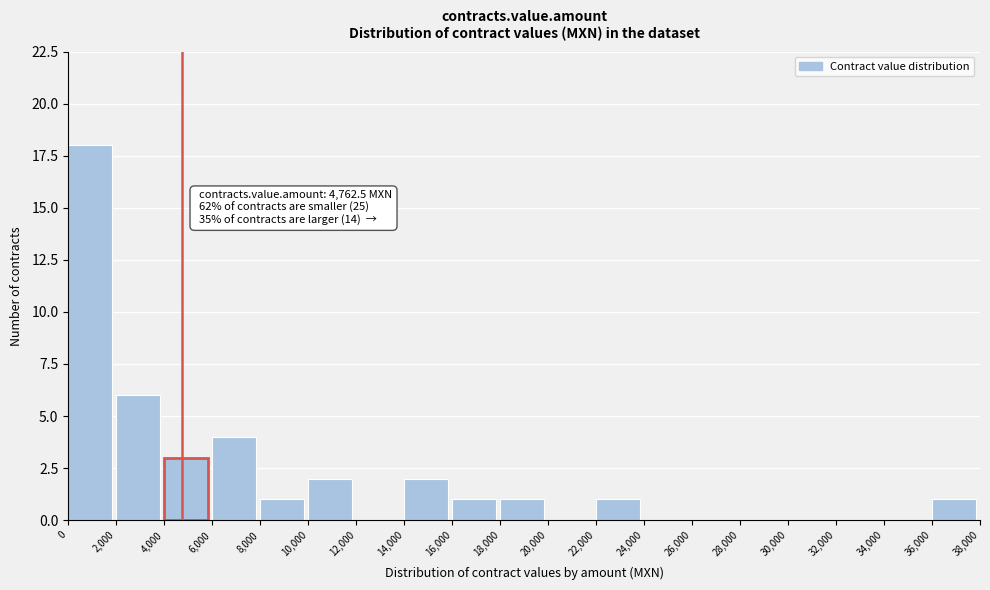

Which range on the x-axis has the tallest bar?

0 to 2,000